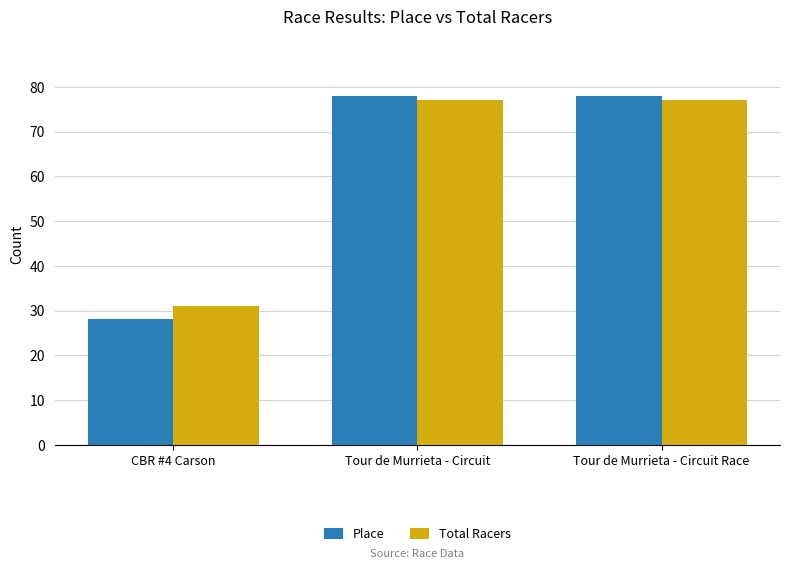

Reading left to right, list all the values displayed in this chart.

Place: 28	78	78
Total Racers: 31	77	77